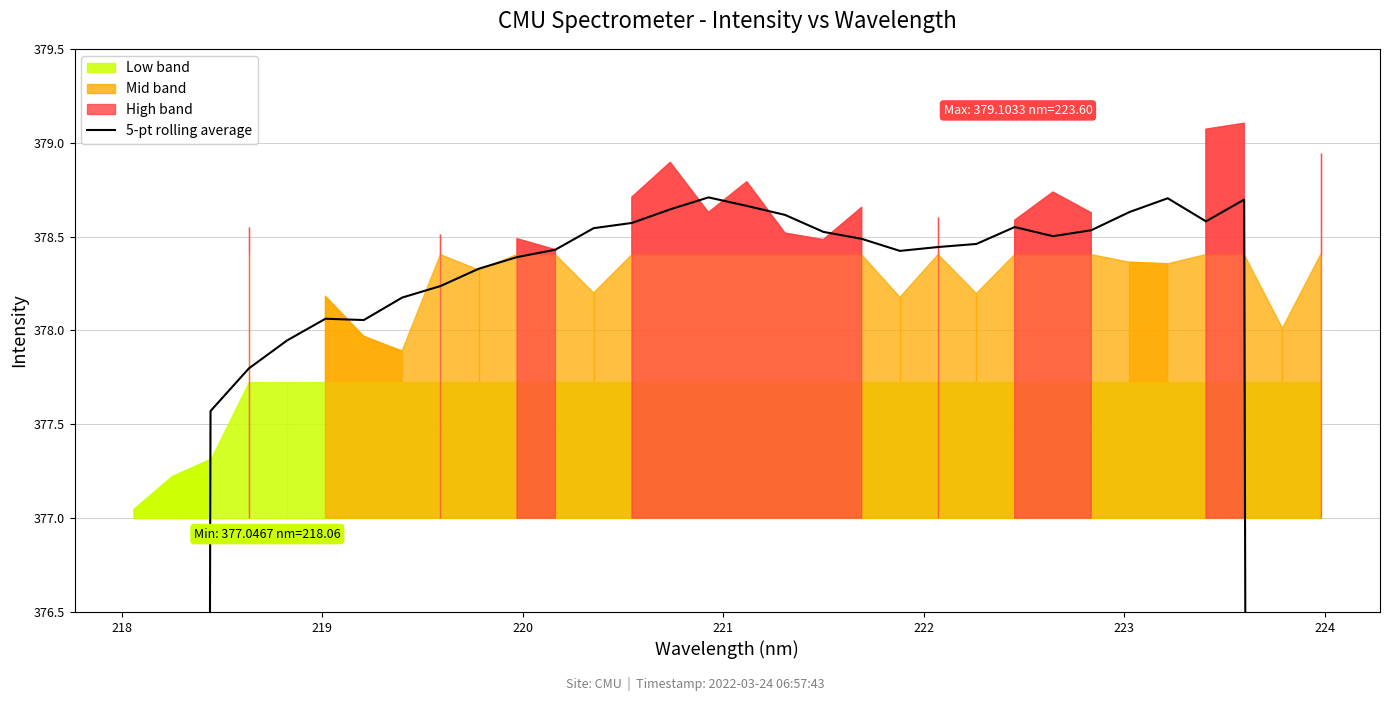

At which label is the value closest to 302?

218